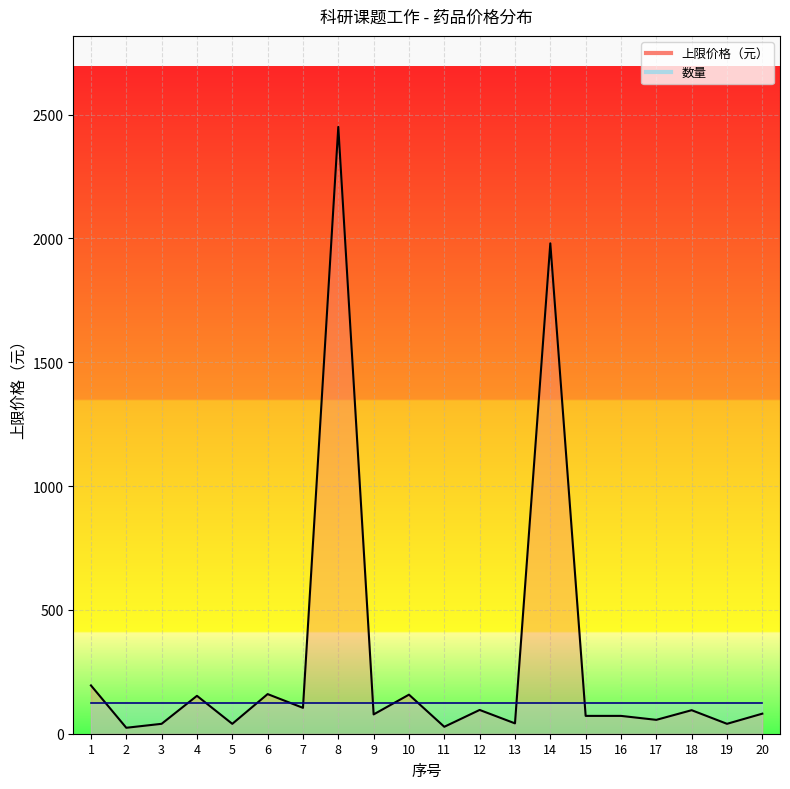

Which series ends up on top after the final intersection of 上限价格（元）_line and 数量_line?

数量_line